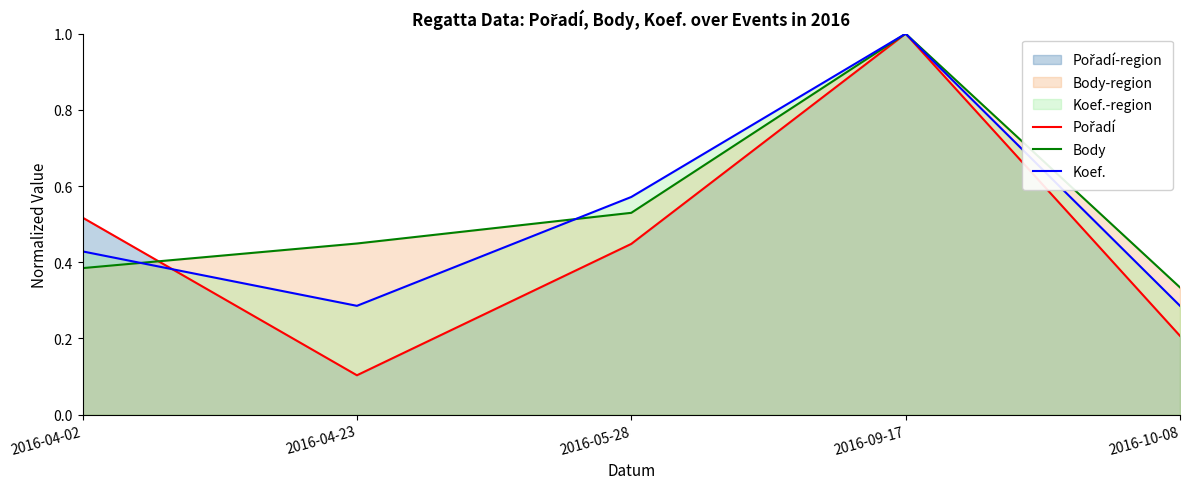

Which series has the largest total across all categories?

Body